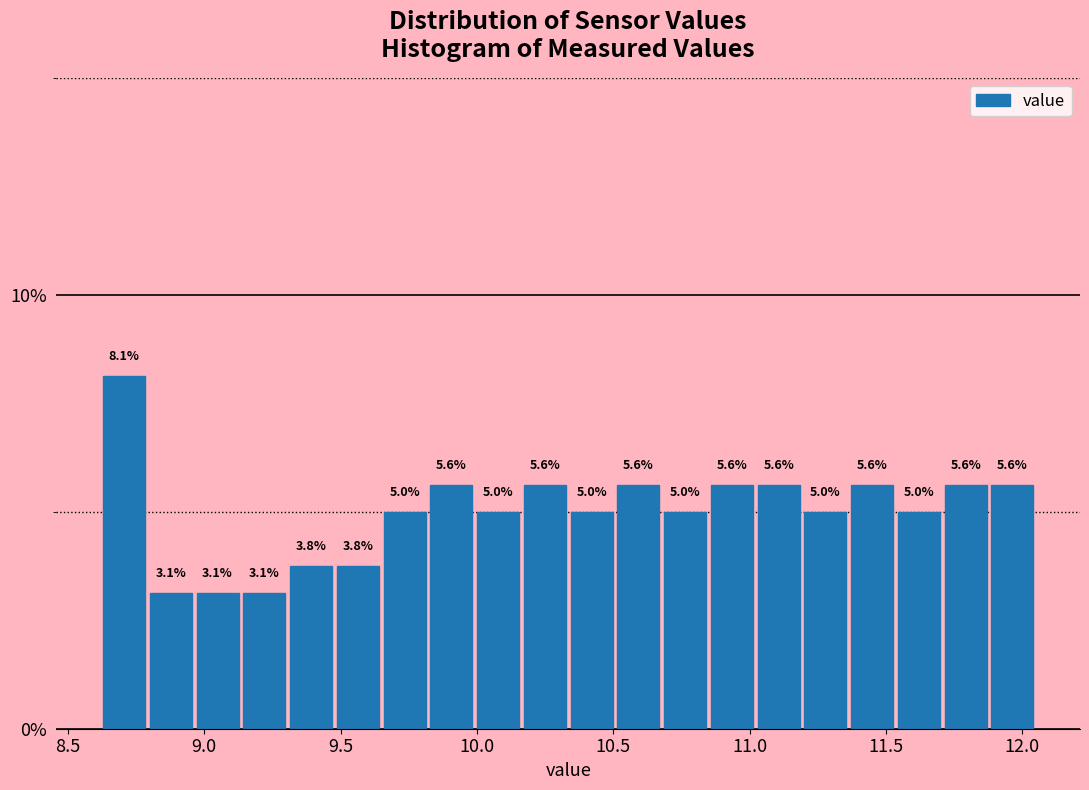

Read against the x-axis, roughly where is the centre of the tallest bar?

8.70